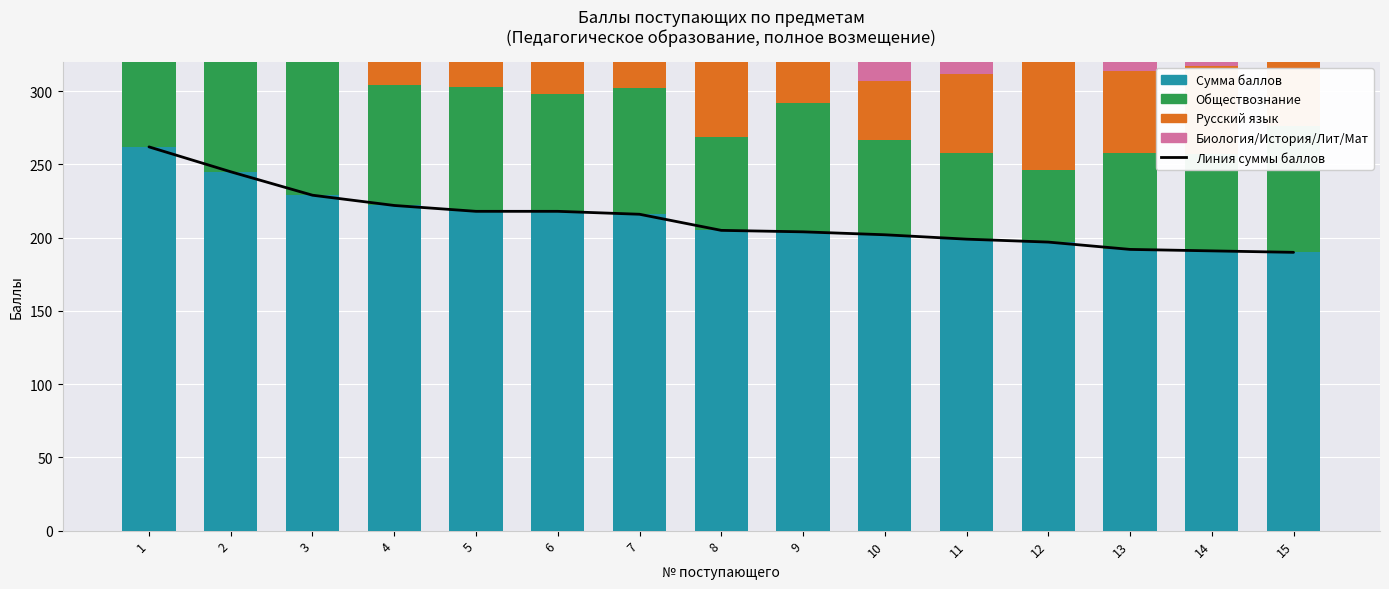

Reading left to right, transcribe all the data shown in this chart.

Линия суммы баллов: 1=262	2=245	3=229	4=222	5=218	6=218	7=216	8=205	9=204	10=202	11=199	12=197	13=192	14=191	15=190
Сумма баллов: 1=262	2=245	3=229	4=222	5=218	6=218	7=216	8=205	9=204	10=202	11=199	12=197	13=192	14=191	15=190
Обществознание: 1=80	2=86	3=96	4=82	5=85	6=80	7=86	8=64	9=88	10=65	11=59	12=49	13=66	14=66	15=86
Русский язык: 1=85	2=83	3=42	4=40	5=41	6=77	7=42	8=69	9=61	10=40	11=54	12=85	13=56	14=60	15=51
Биология/История/Лит/Мат: 1=97	2=76	3=91	4=100	5=92	6=61	7=88	8=72	9=55	10=97	11=86	12=63	13=70	14=65	15=53